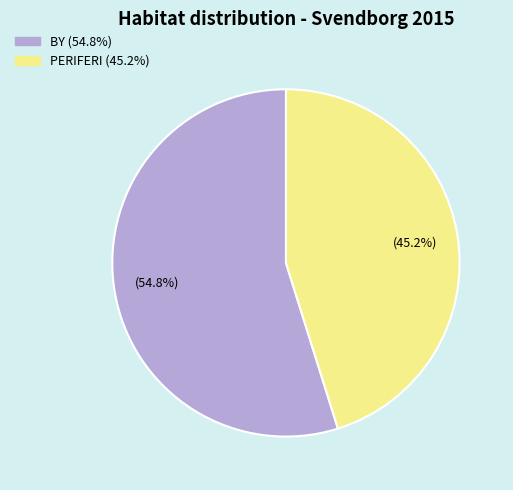

Is it true that BY is 55% of the pie?

True